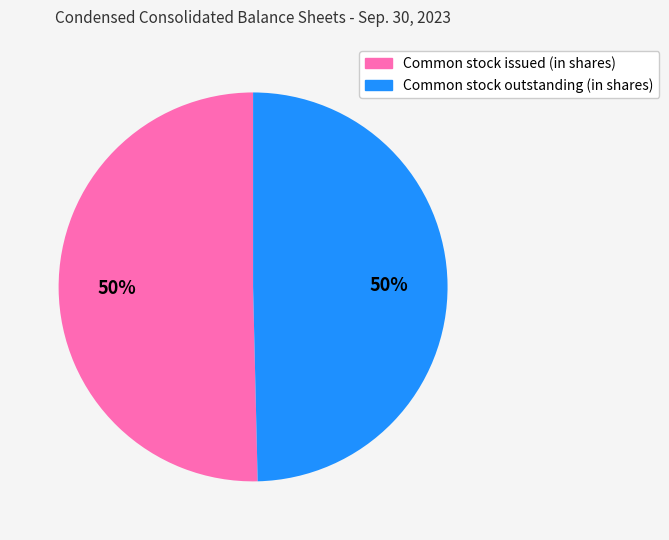

Is the sum of Common stock outstanding (in shares) and Common stock issued (in shares) greater than half?

Yes